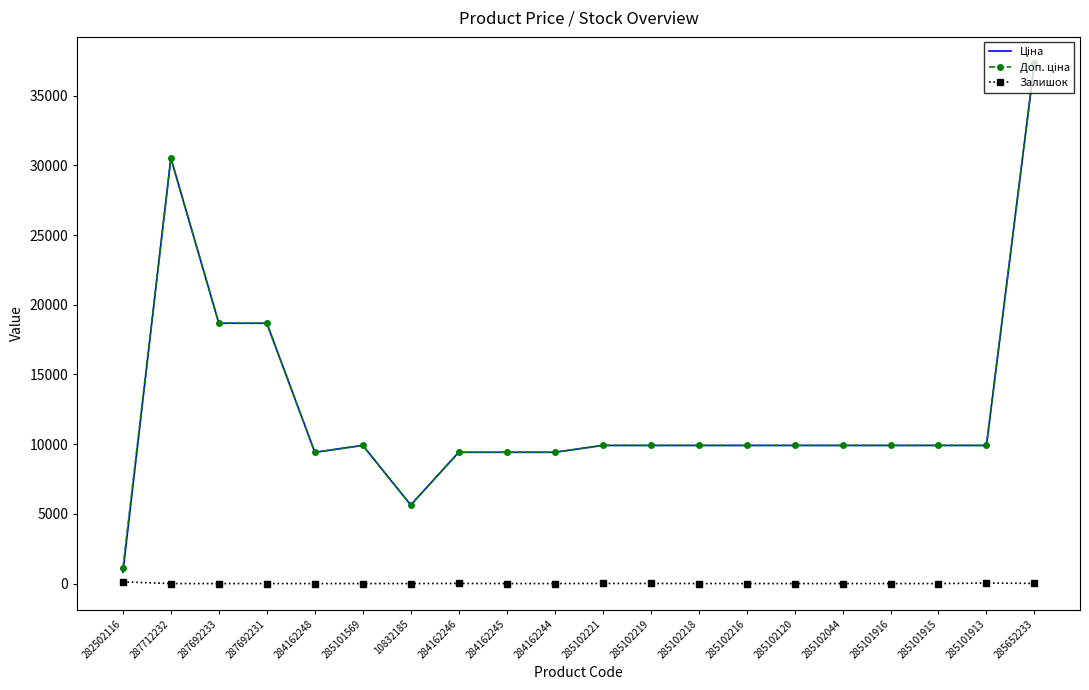

What is the maximum value shown in the chart?

37343.0